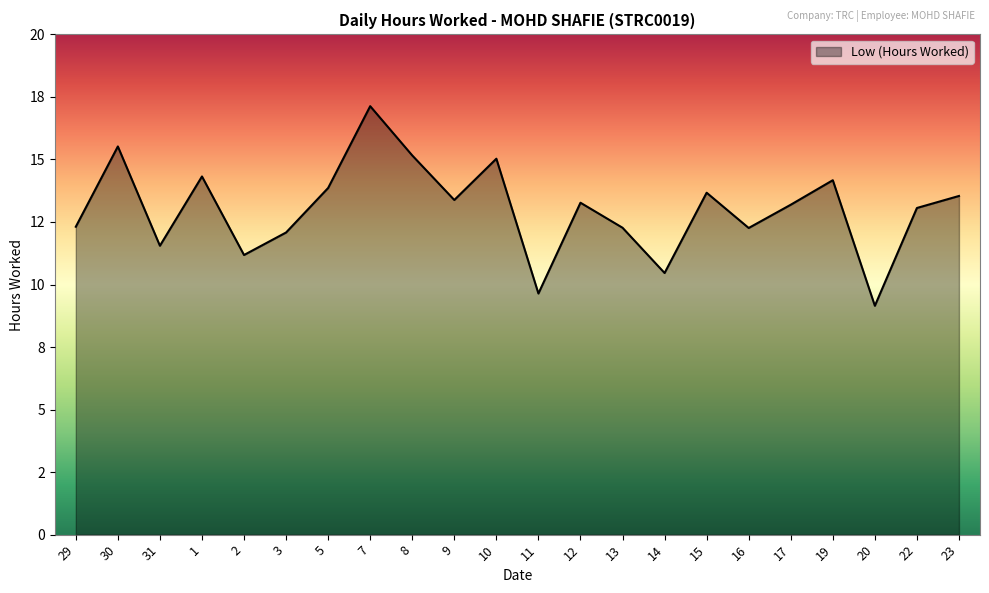

What is the label of the 17th point from the right?

3